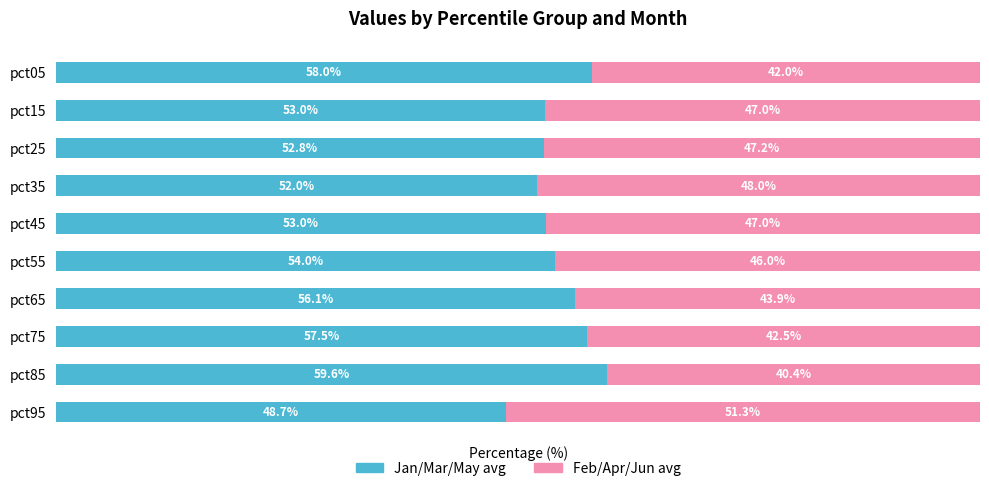

What is the sum of all Feb/Apr/Jun avg values?

455.3